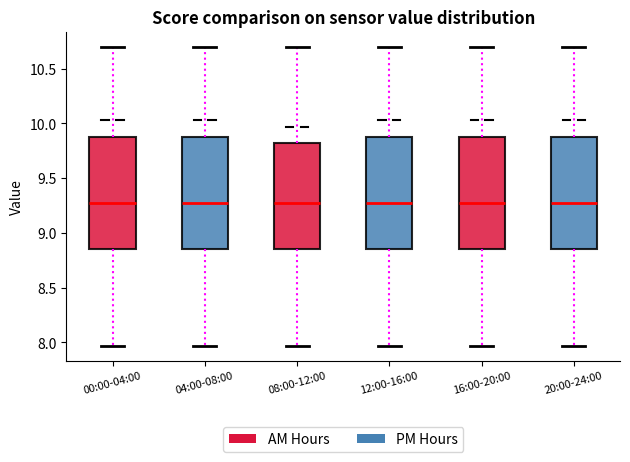

Reading left to right, read every box against the y-axis: the position of its median line, the range the box covers, and the ends of its whiskers. The values are not printed on the chart, so give them approximately, as read against the axis.

00:00-04:00: median 9.25, box 8.85 to 9.90, whiskers 7.95 to 10.70
04:00-08:00: median 9.25, box 8.85 to 9.90, whiskers 7.95 to 10.70
08:00-12:00: median 9.25, box 8.85 to 9.80, whiskers 7.95 to 10.70
12:00-16:00: median 9.25, box 8.85 to 9.90, whiskers 7.95 to 10.70
16:00-20:00: median 9.25, box 8.85 to 9.90, whiskers 7.95 to 10.70
20:00-24:00: median 9.25, box 8.85 to 9.90, whiskers 7.95 to 10.70